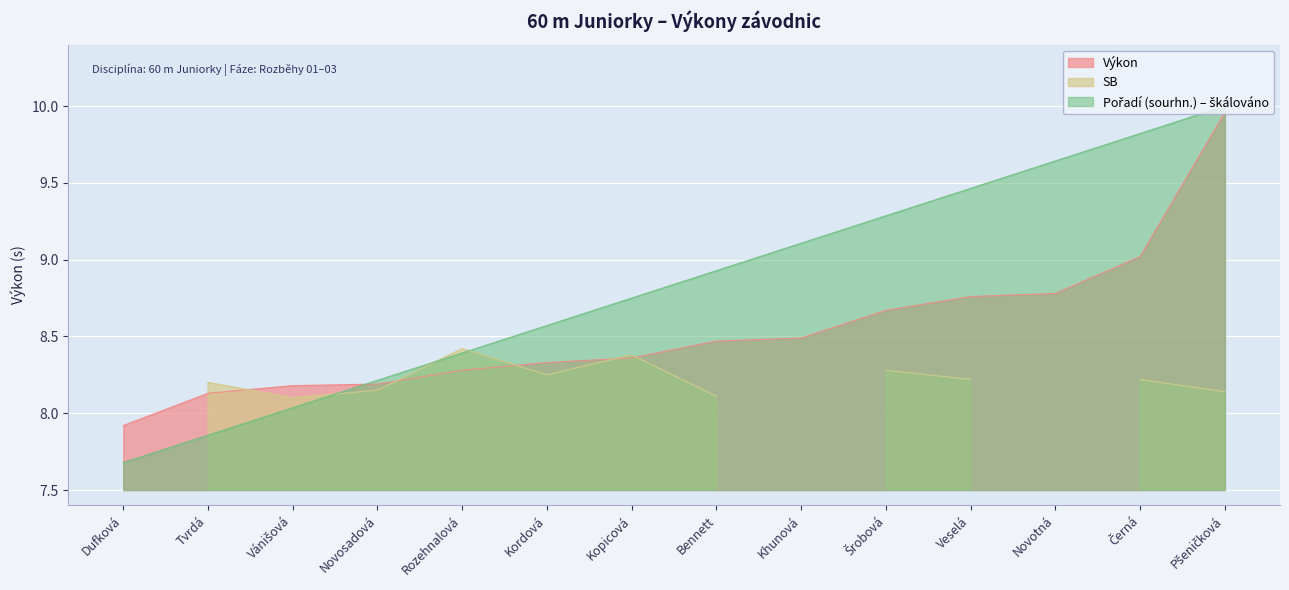

What is the maximum value shown in the chart?

10.0